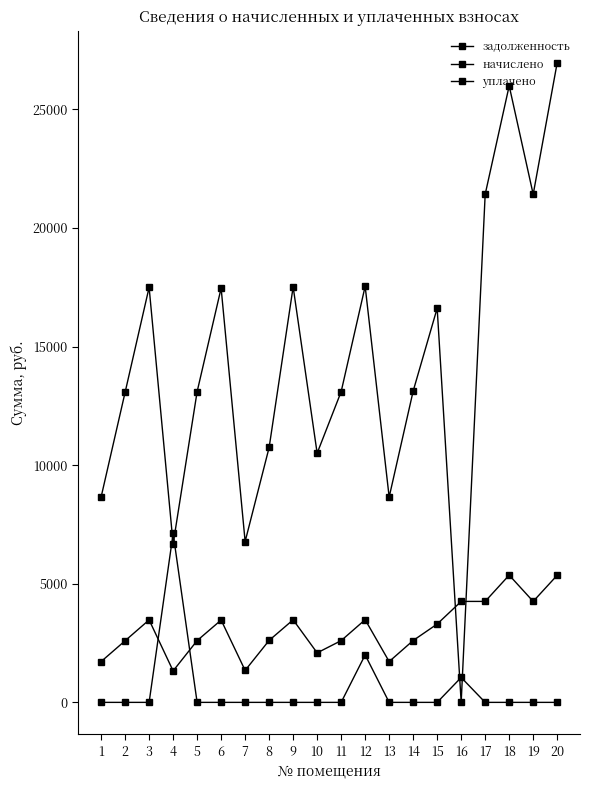

How many data points does each series have?

20